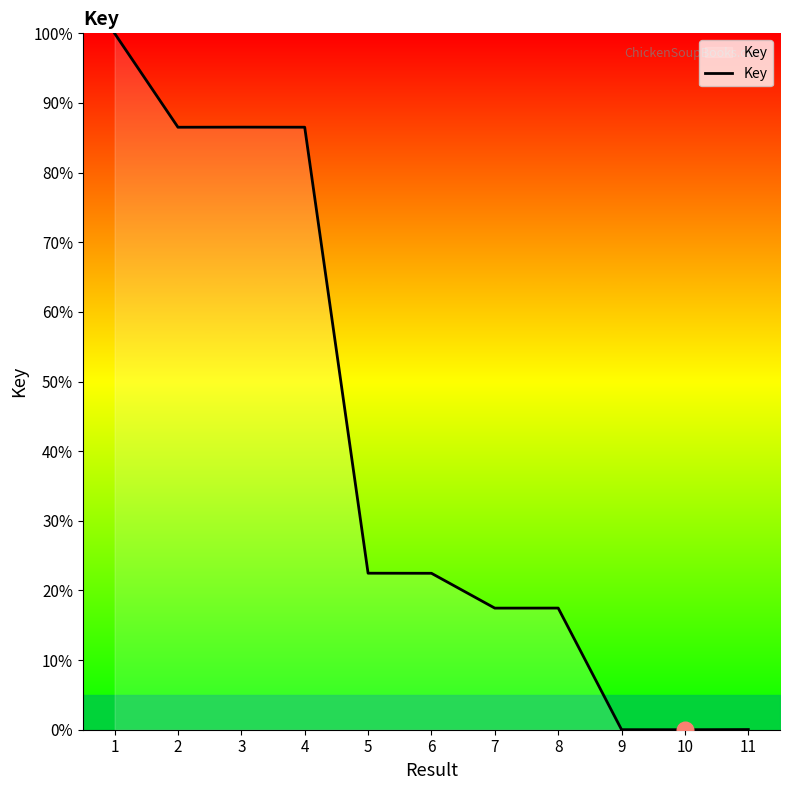

At which label does the data first exceed 22?

1